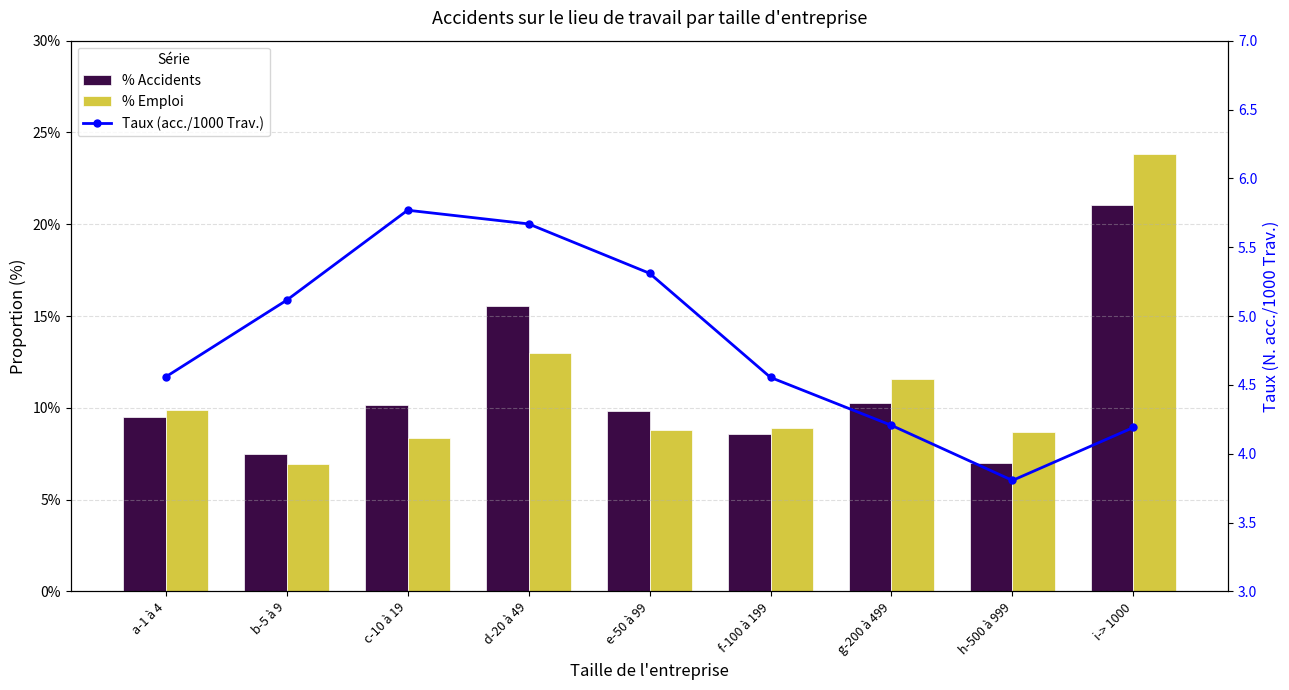

At how many categories does at least one series exceed 4?

8